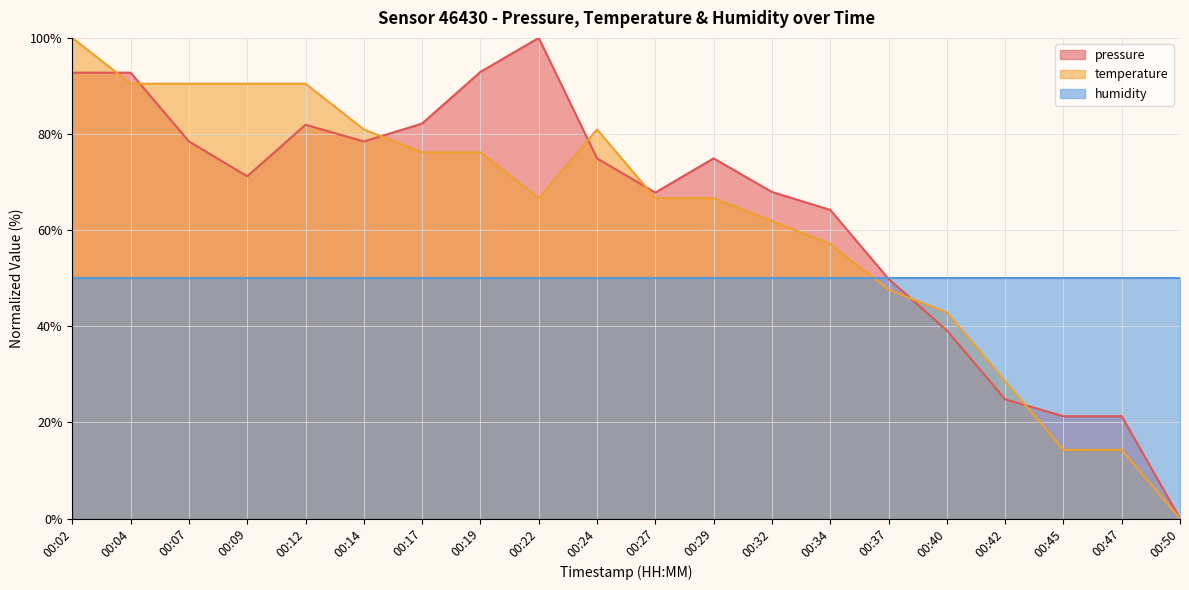

How many lines are shown in the chart?

3